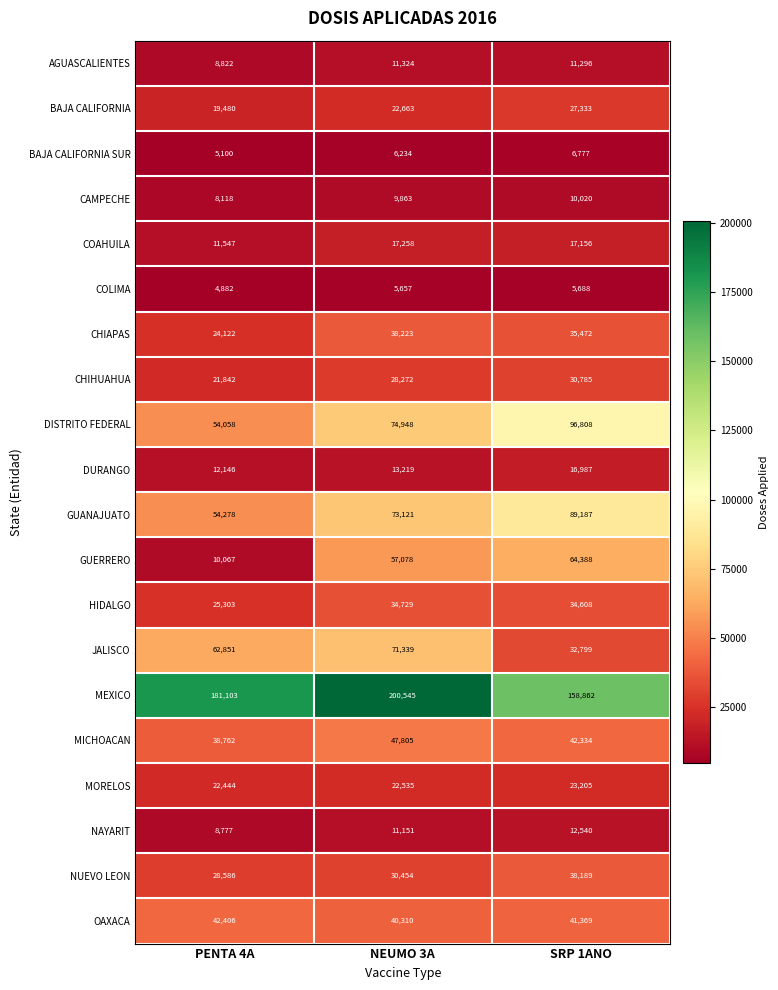

How many data points in MORELOS are less than 22535?

1